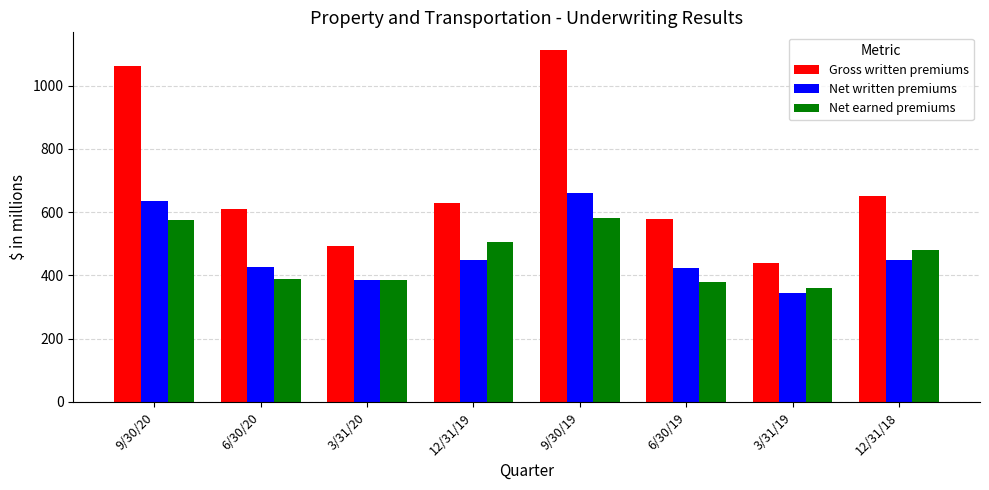

What is the total value across all series at 3/31/20?

1266